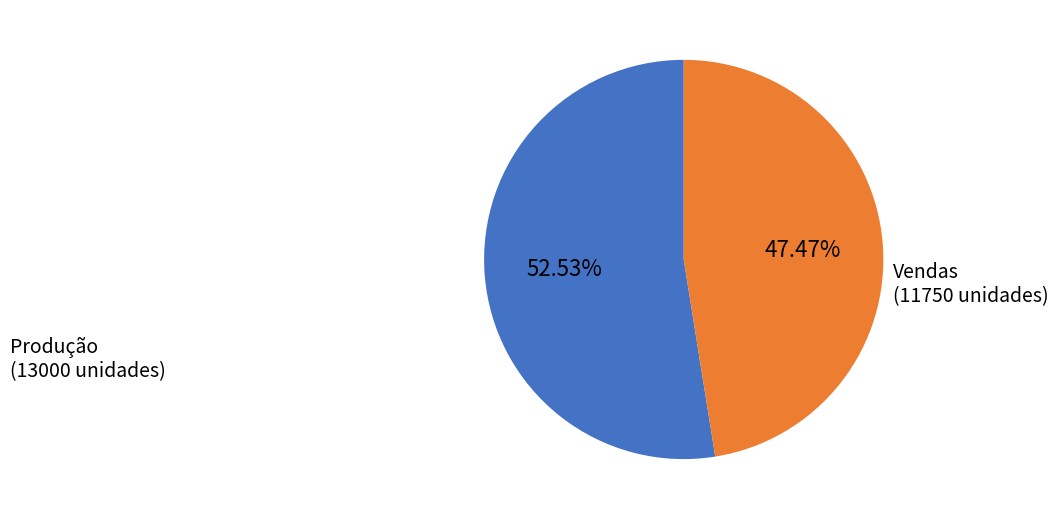

Is there a majority slice in this chart?

Yes